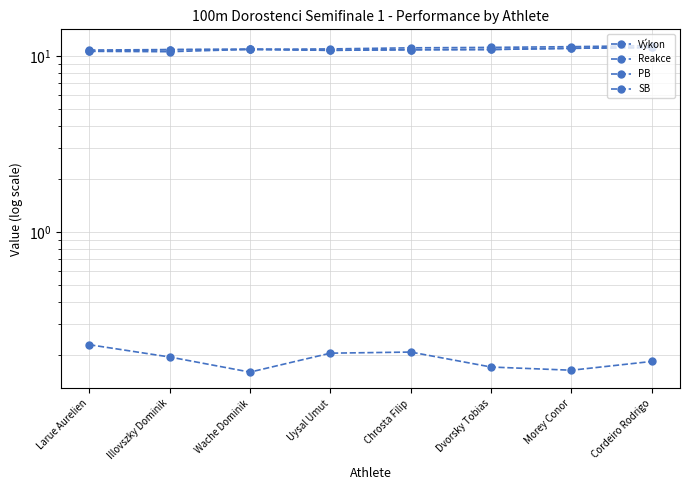

Is this an area chart (filled region under the line)?

No